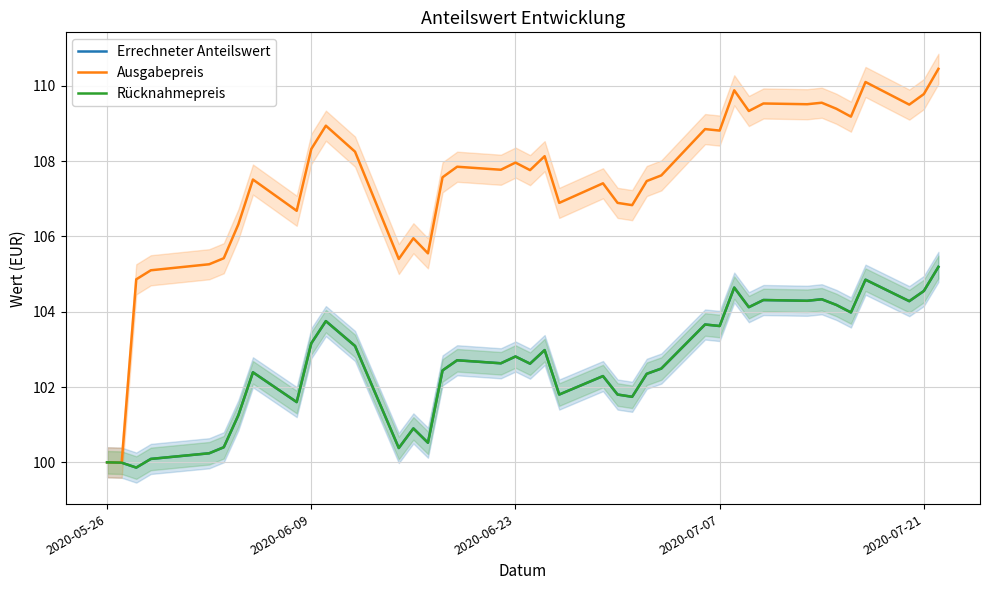

How many values in the Ausgabepreis series exceed 107?

26